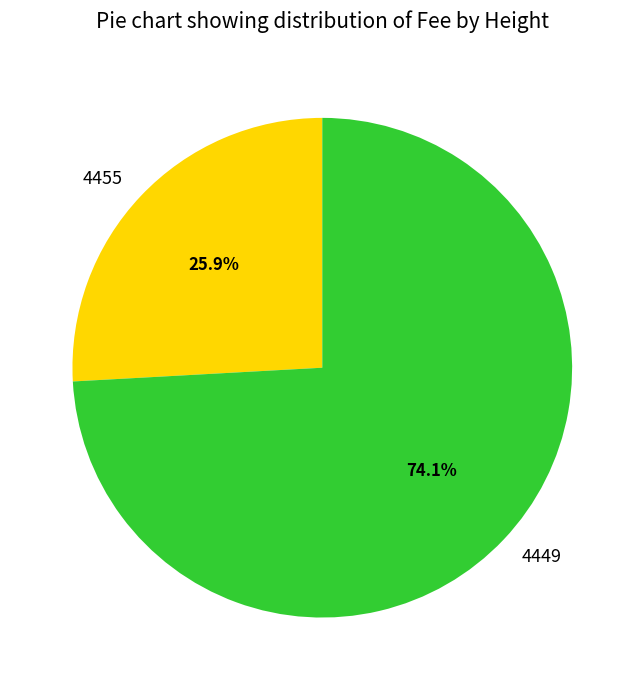

Is it true that 4449 is 74% of the pie?

True